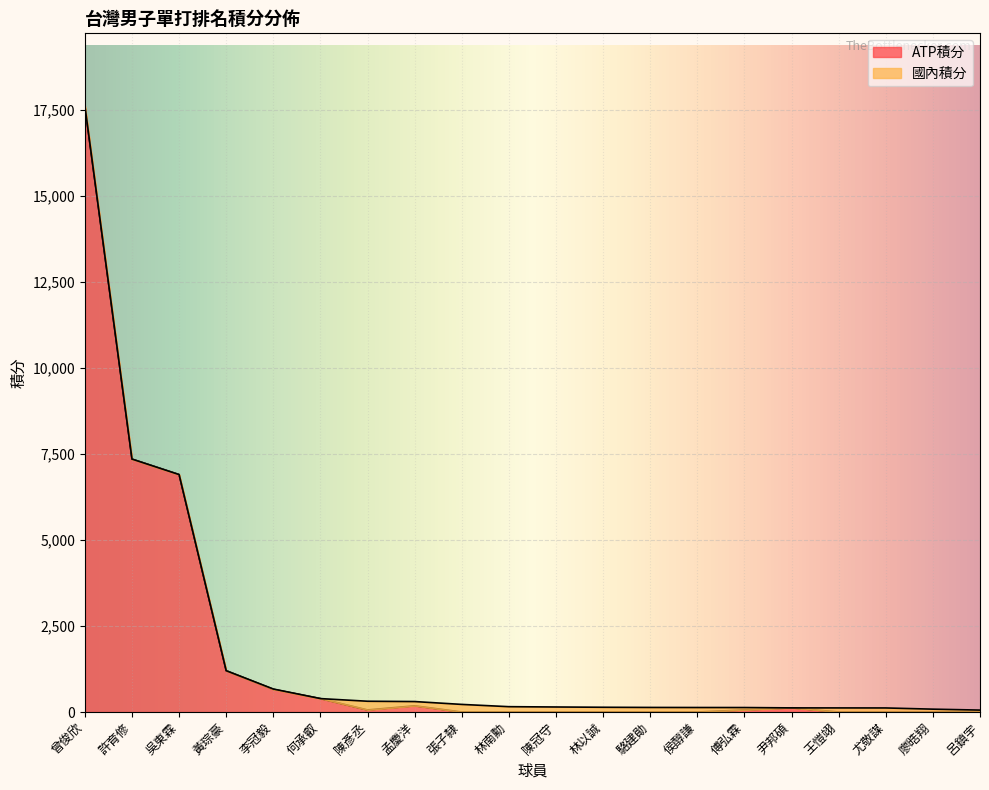

What is the change in value from 曾俊欣 to 傅弘霖?

-17550